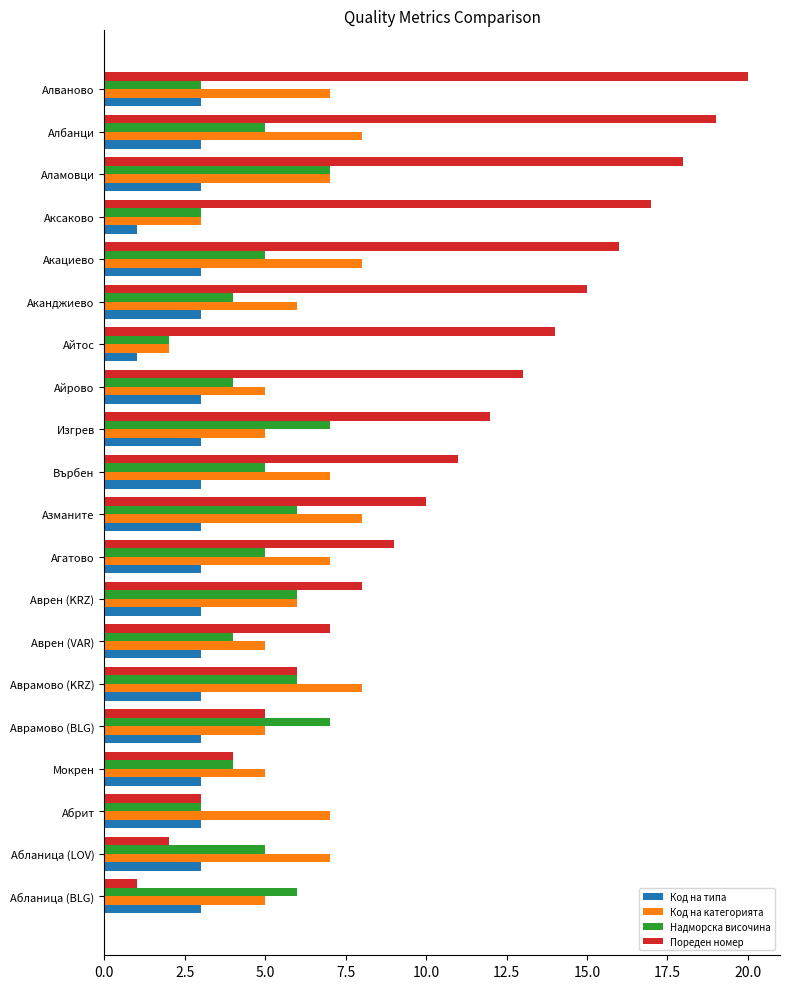

What is the maximum value for Надморска височина?

7